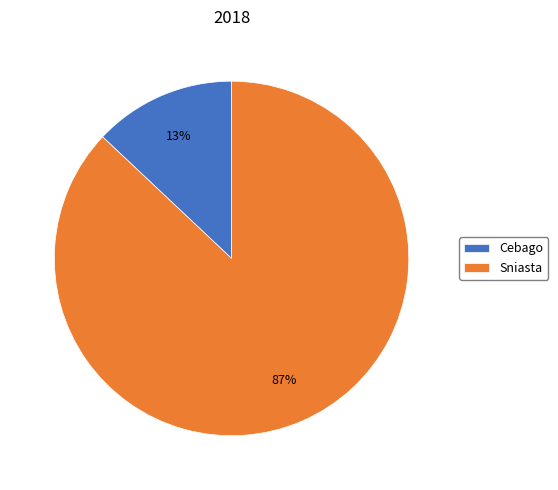

Which category accounts for the majority?

Sniasta